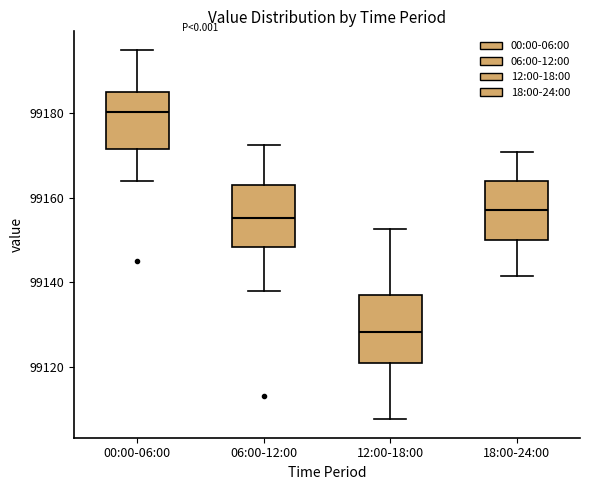

Where is the lower edge of the box for 00:00-06:00 on the y-axis? The values are not printed on the chart, so give them approximately, as read against the axis.

99172